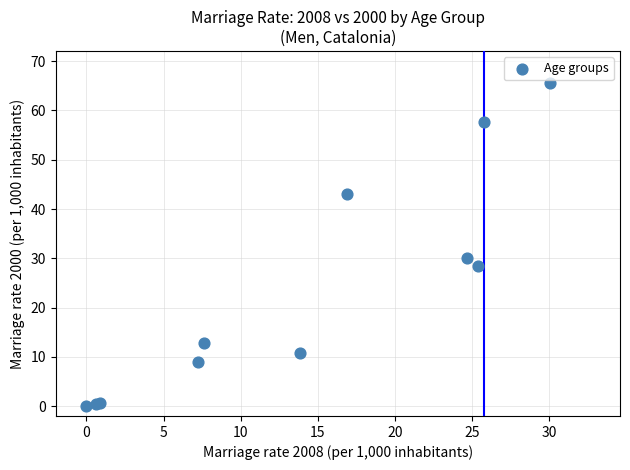

What Y value in the scatter plot is closest to 32?

30.1